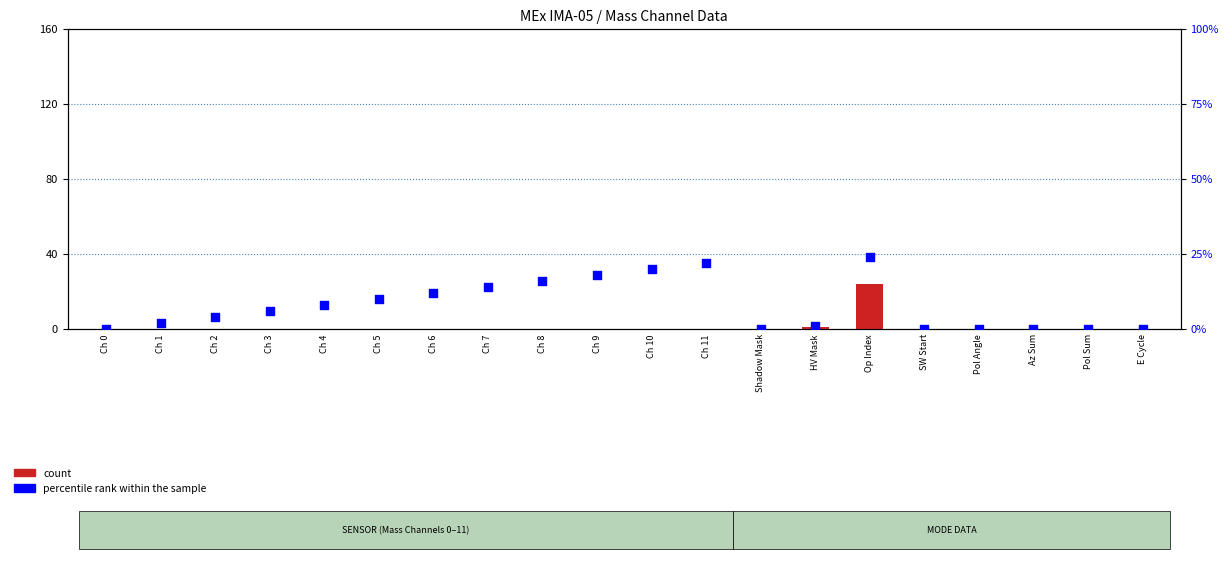

Is the value of count at Ch 0 greater than the value of percentile rank within the sample at Ch 7?

No